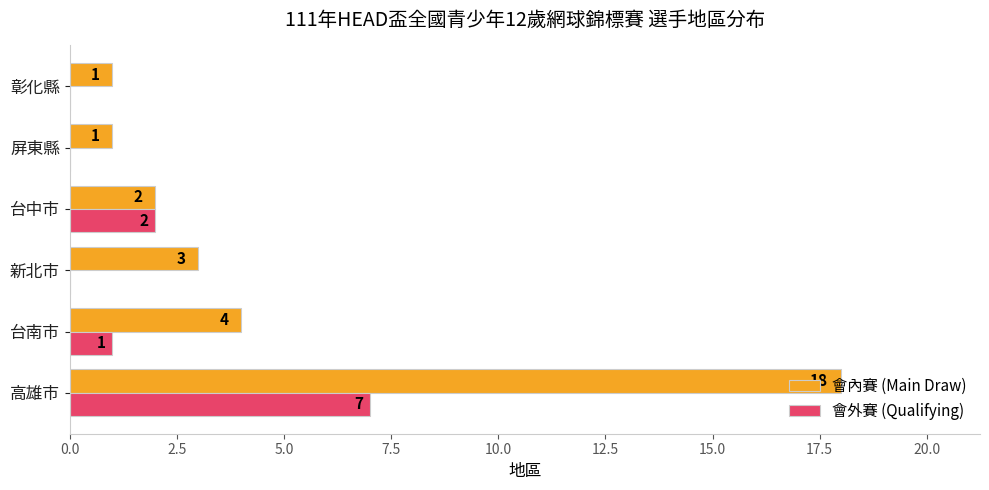

What is the sum of all 會外賽 (Qualifying) values?

10